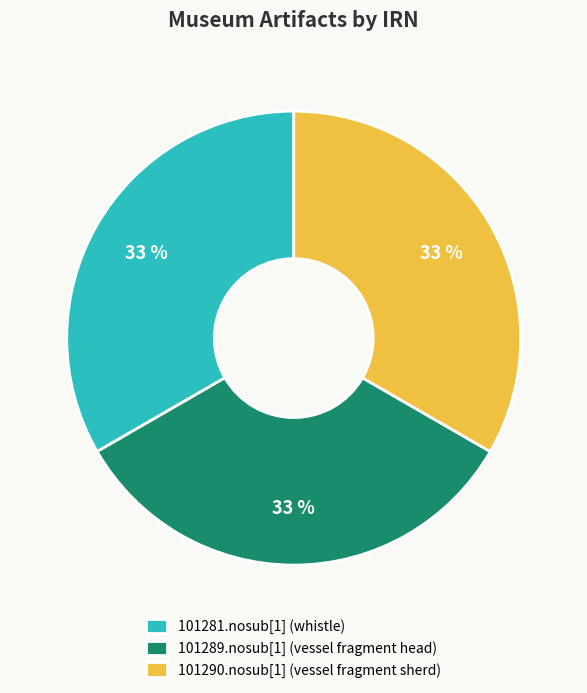

Count the number of slices in the pie.

3